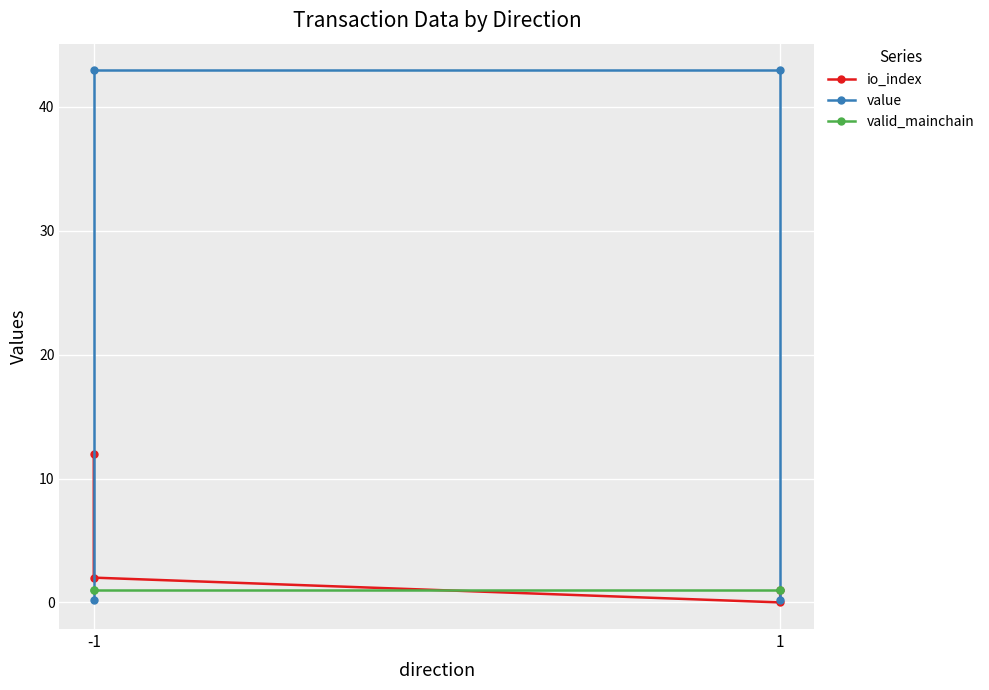

Which series has the largest range (max minus min)?

value